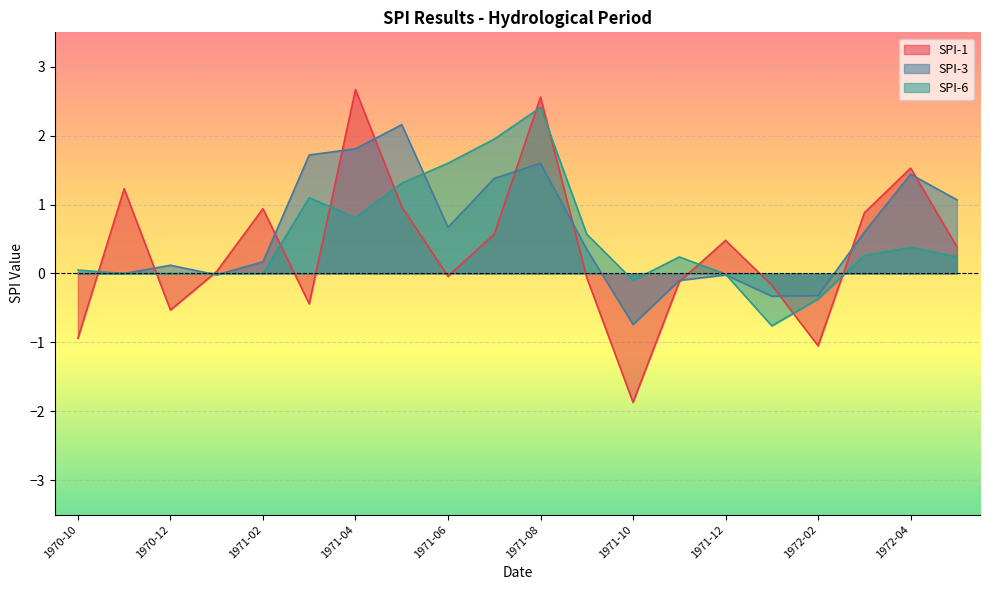

List the series in order of their peak value, lowest first.

SPI-3, SPI-6, SPI-1